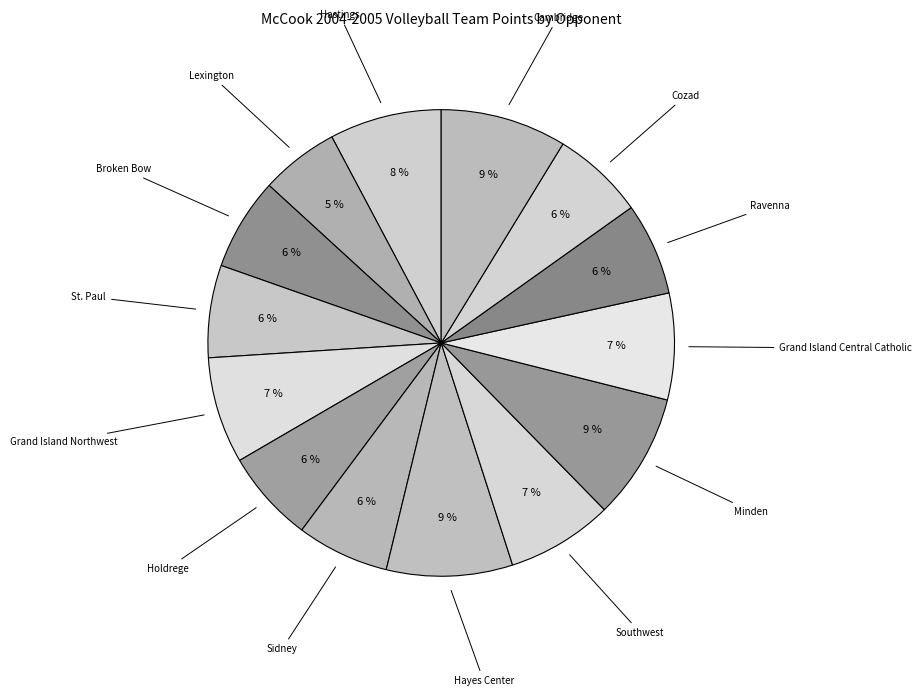

Count the number of slices in the pie.

14